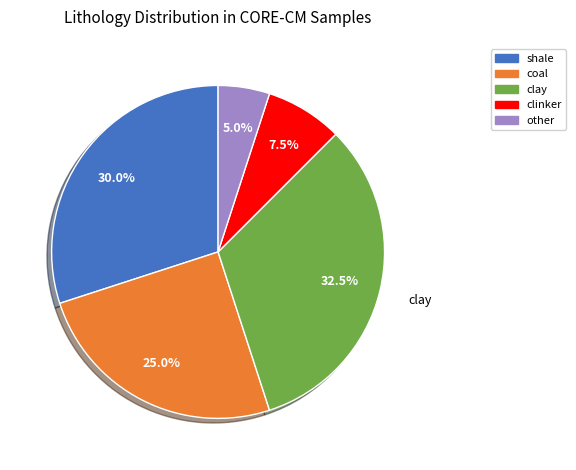

True or false: other accounts for 1% of the total.

False